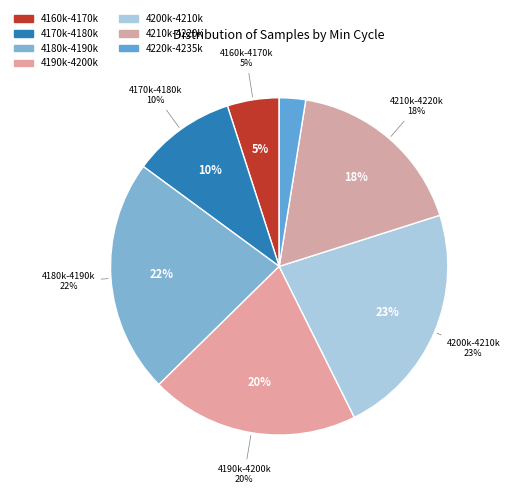

Is there a majority slice in this chart?

No